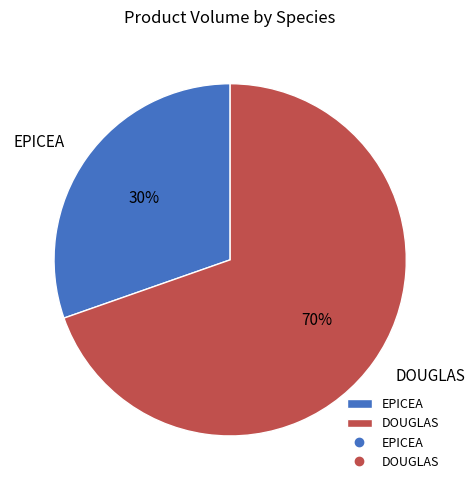

Does DOUGLAS account for over 50% of the chart?

Yes